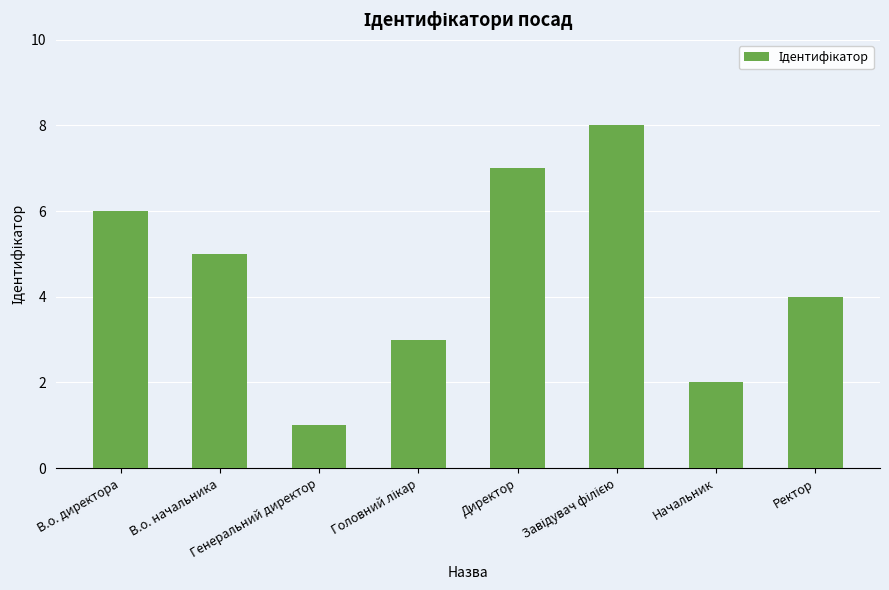

How many values are between 3 and 7?

5